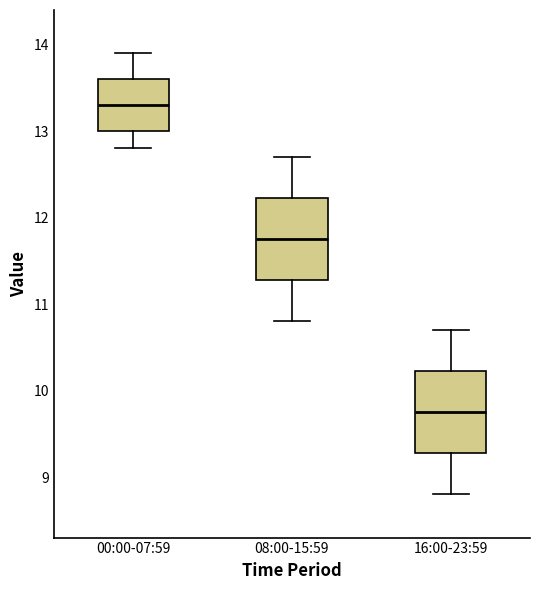

Reading left to right, transcribe this box plot: for each box, give where its median line is, the range the box spans, and where its two whiskers end, as read against the y-axis. The values are not printed on the chart, so give them approximately, as read against the axis.

00:00-07:59: median 13.3, box 13.0 to 13.6, whiskers 12.8 to 13.9
08:00-15:59: median 11.8, box 11.3 to 12.2, whiskers 10.8 to 12.7
16:00-23:59: median 9.8, box 9.3 to 10.2, whiskers 8.8 to 10.7